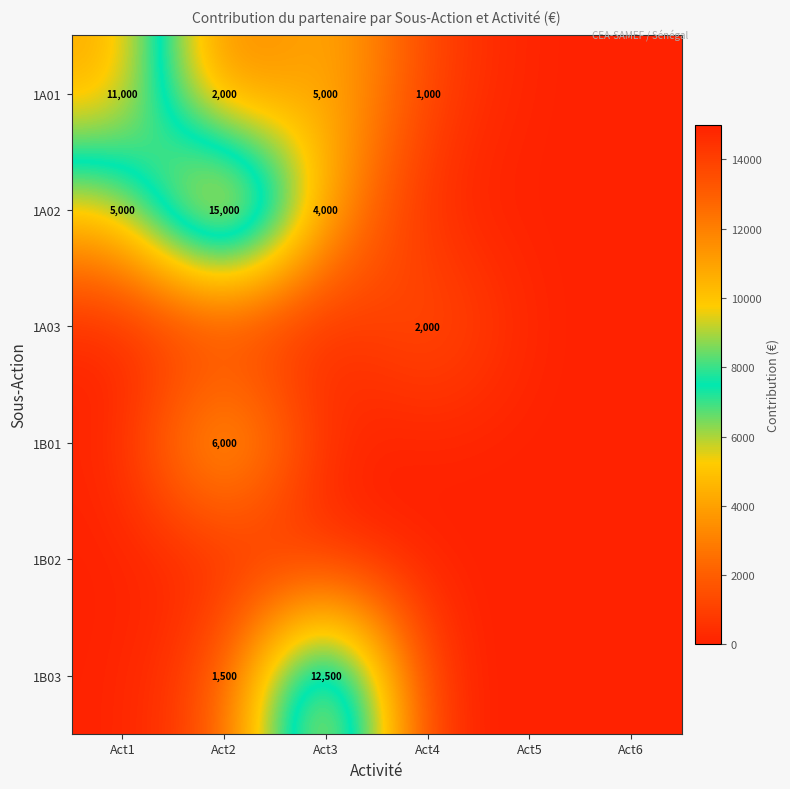

The 1B03 series shows 625 at Act2. True or false?

False